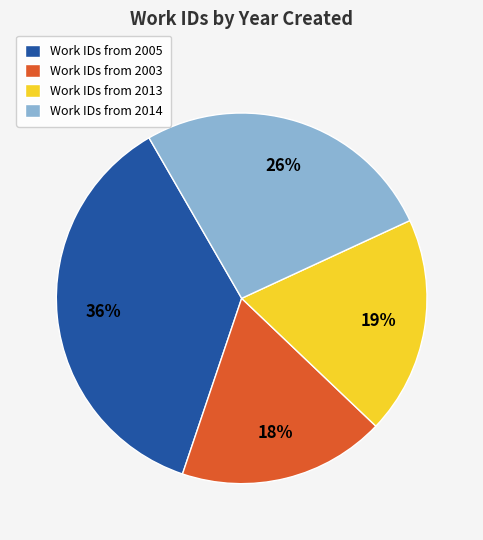

Rank the categories by value from lowest to highest.

Work IDs from 2003, Work IDs from 2013, Work IDs from 2014, Work IDs from 2005